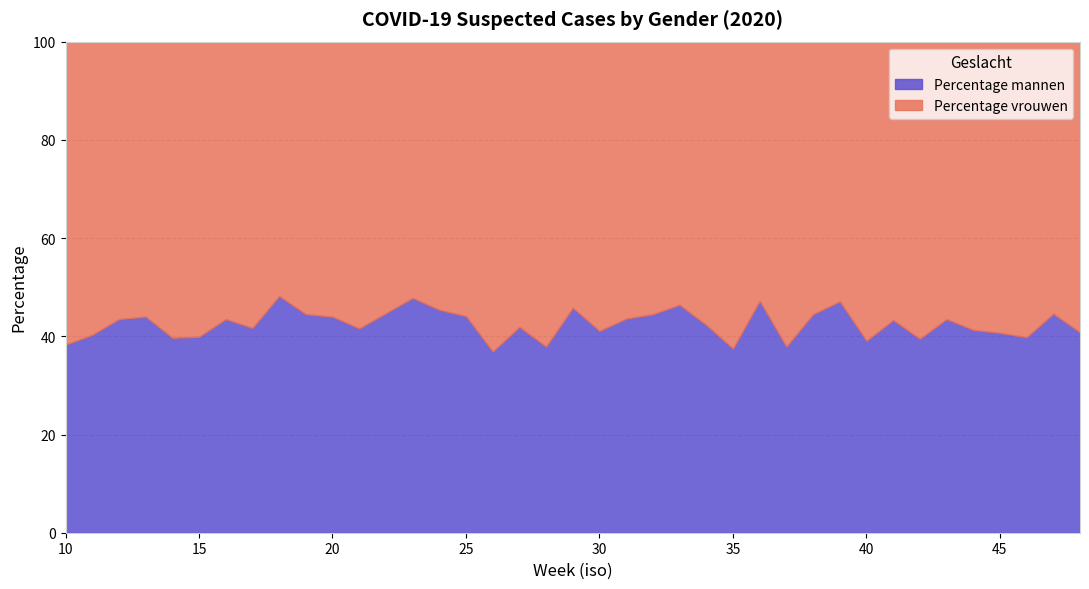

Where does the Percentage mannen series first go above 43?

12